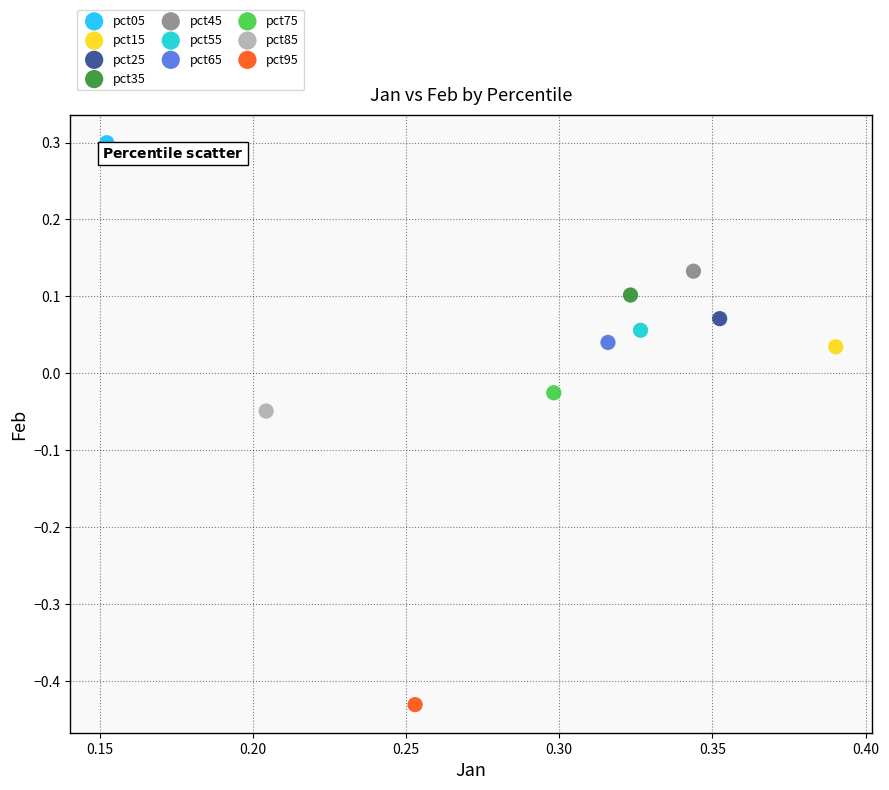

What are all the series names shown in the legend?

pct05, pct15, pct25, pct35, pct45, pct55, pct65, pct75, pct85, pct95